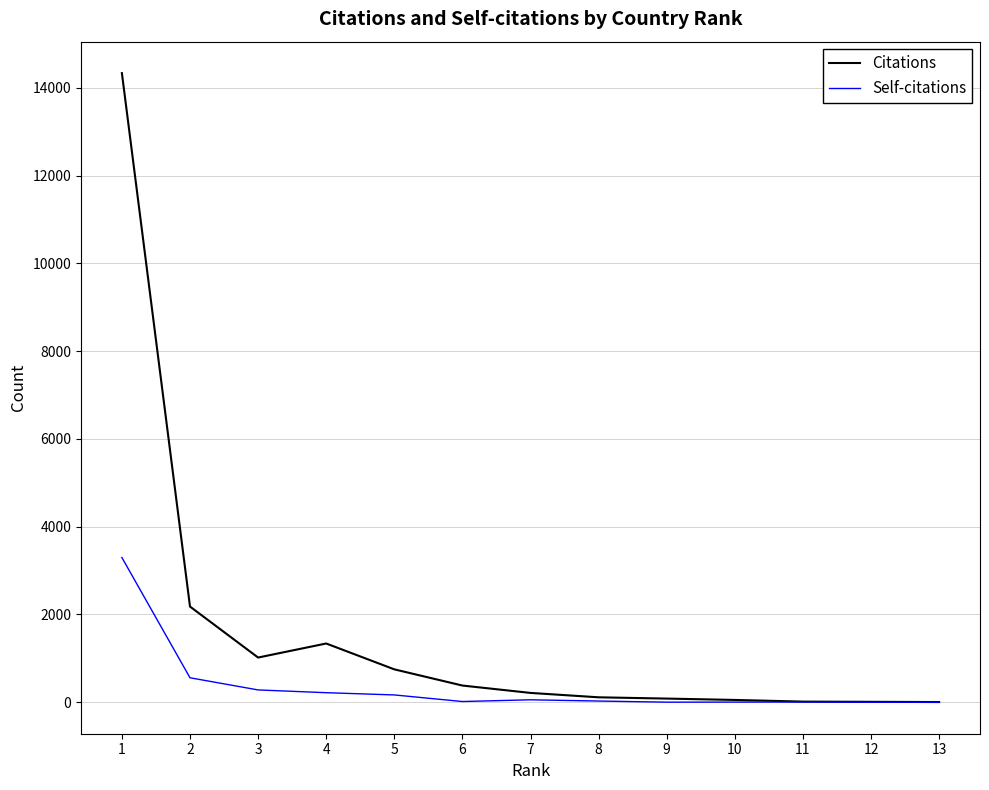

What is the maximum value shown in the chart?

14336